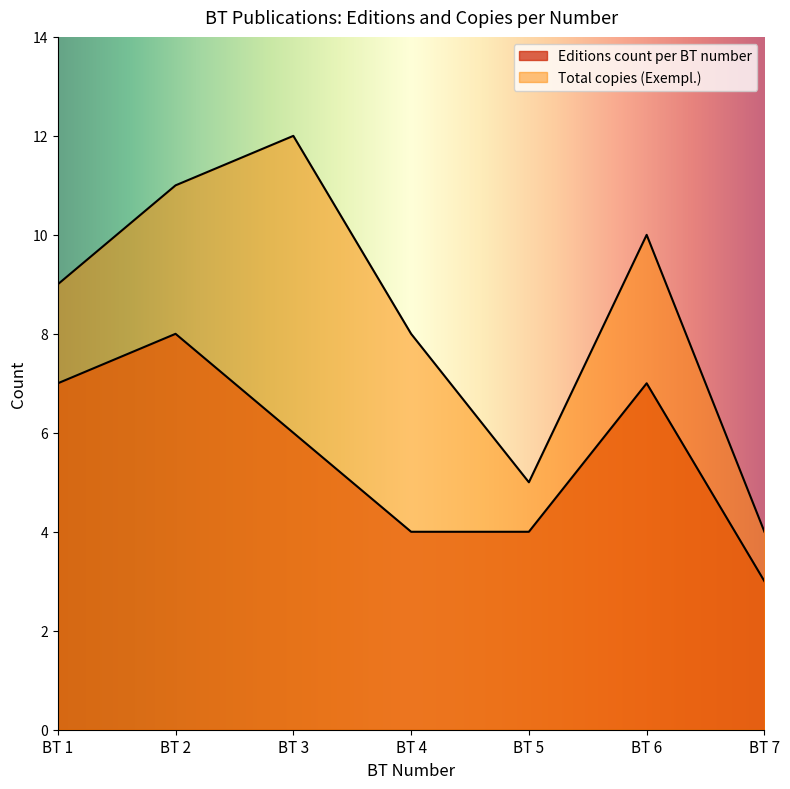

True or false: Total copies (Exempl.) and Editions count per BT number intersect in this chart.

False